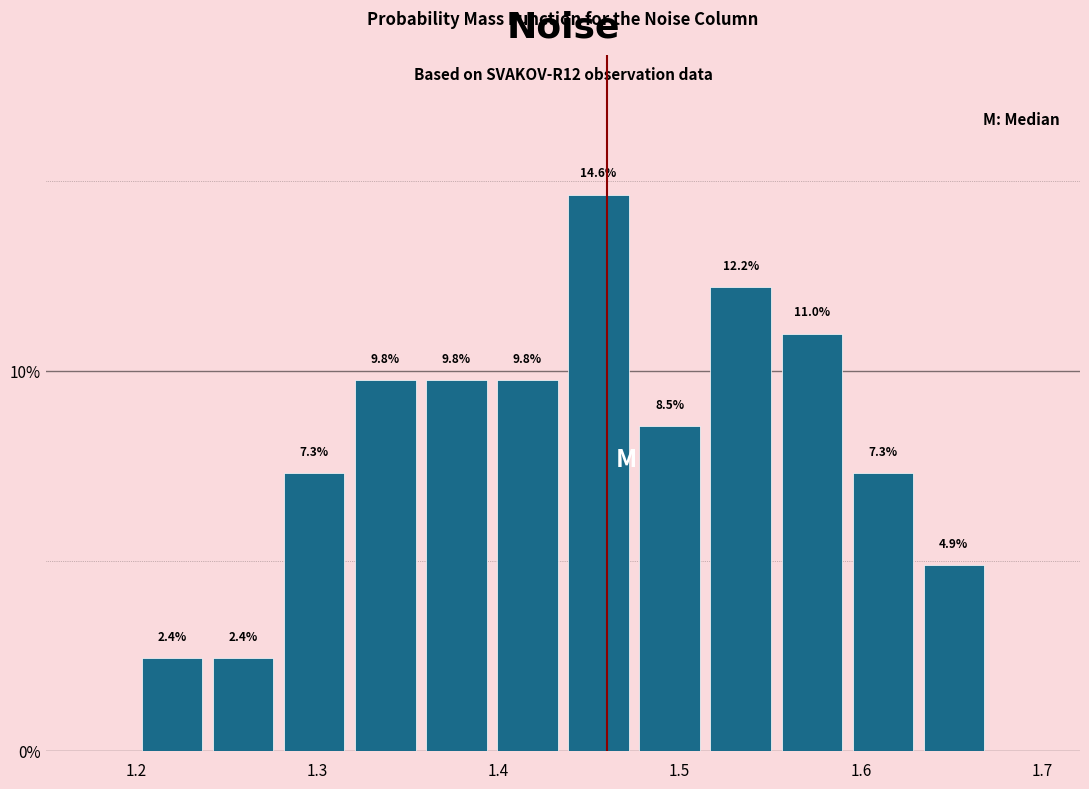

Around what value on the x-axis is the tallest bar? Give the approximate position of its centre, as read against the axis.

1.46